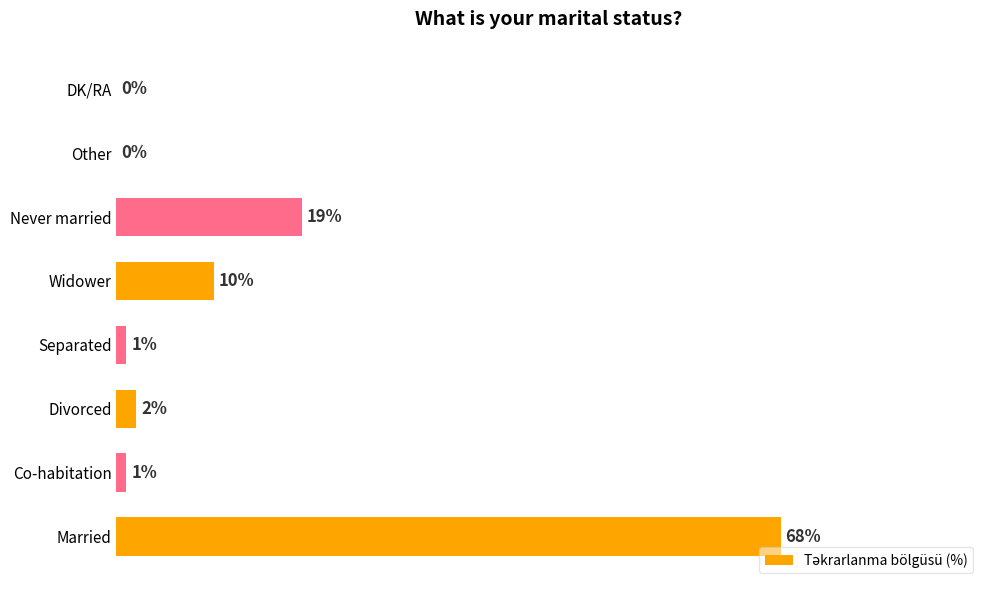

Which has a higher value, Married or Never married?

Married